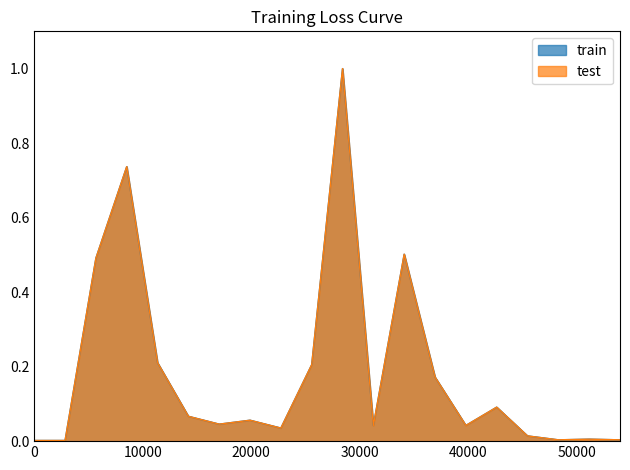

What is the difference between the maximum and minimum values in the train series?

1.0